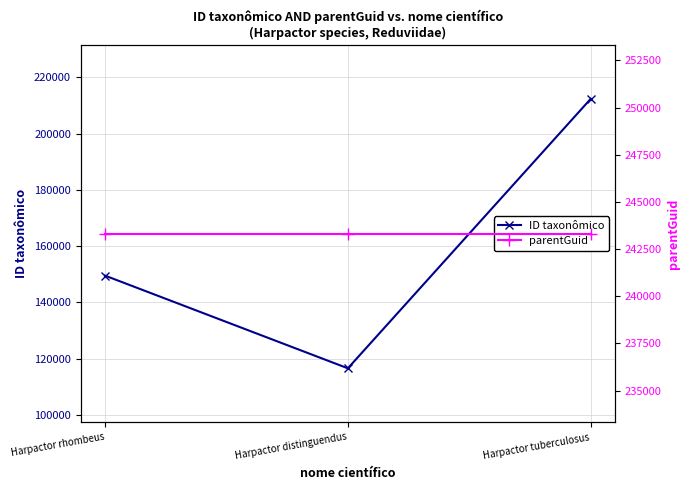

Does the chart have visible grid lines?

Yes